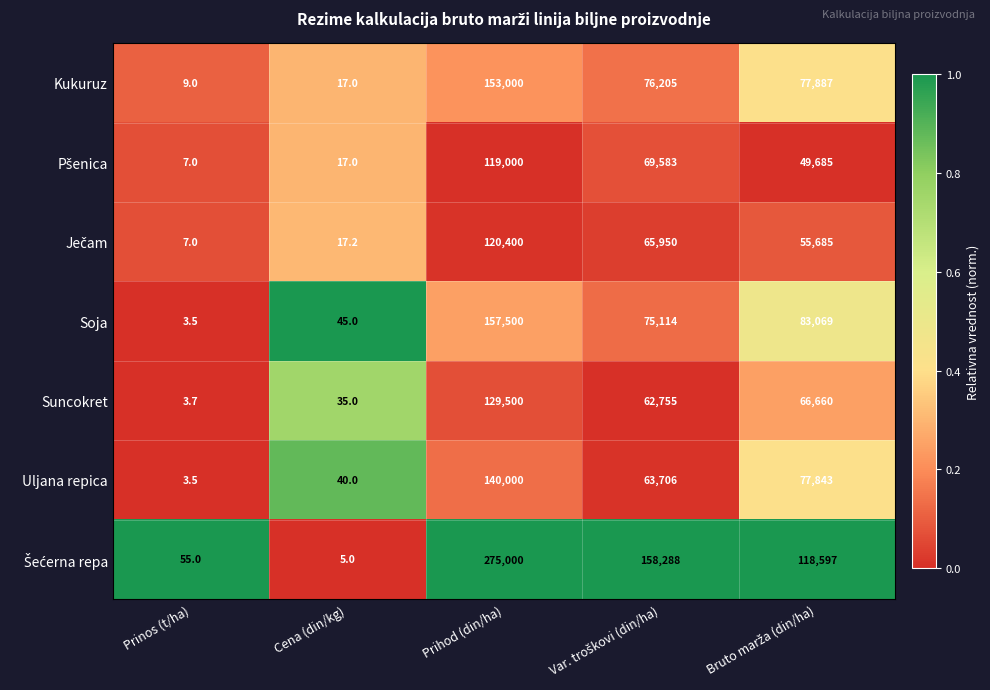

What is the average value of the Uljana repica series?

56318.5